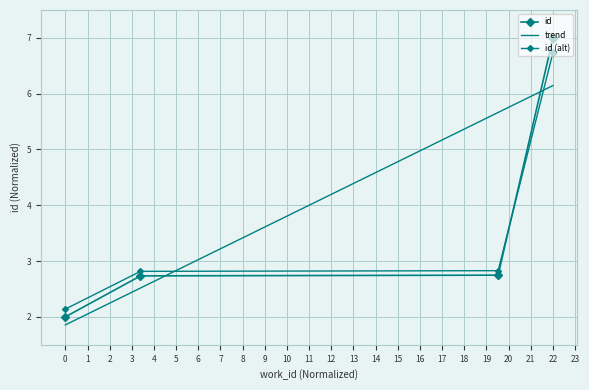

What is the maximum value for trend?

6.1